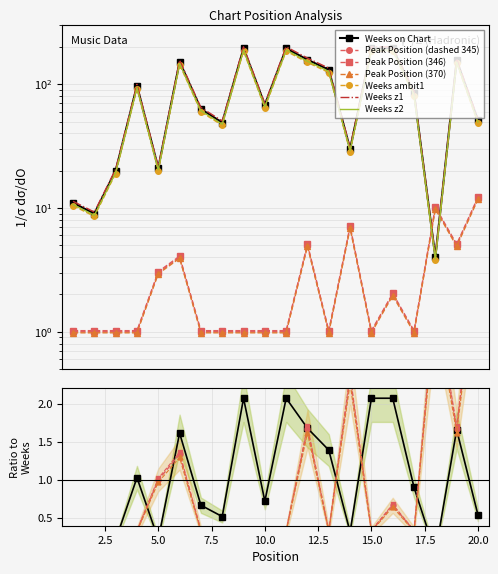

True or false: Peak Position has a value of 1 at 13.

True